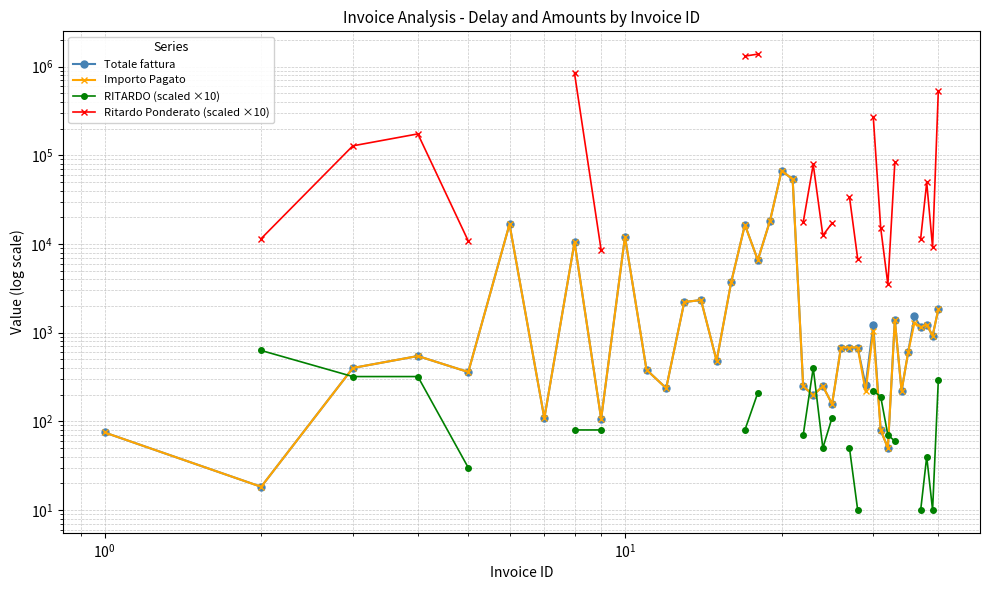

In Totale fattura, how many points are higher than both neighbors (excluding endpoints)?

12